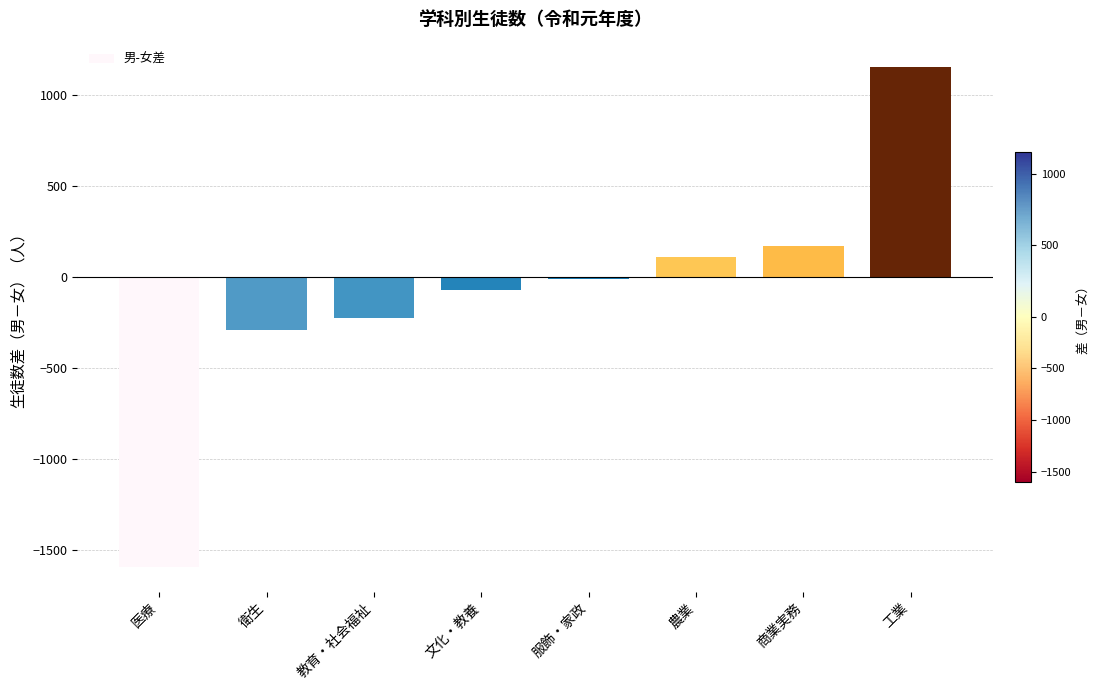

What is the label of the 4th bar from the right?

服飾・家政